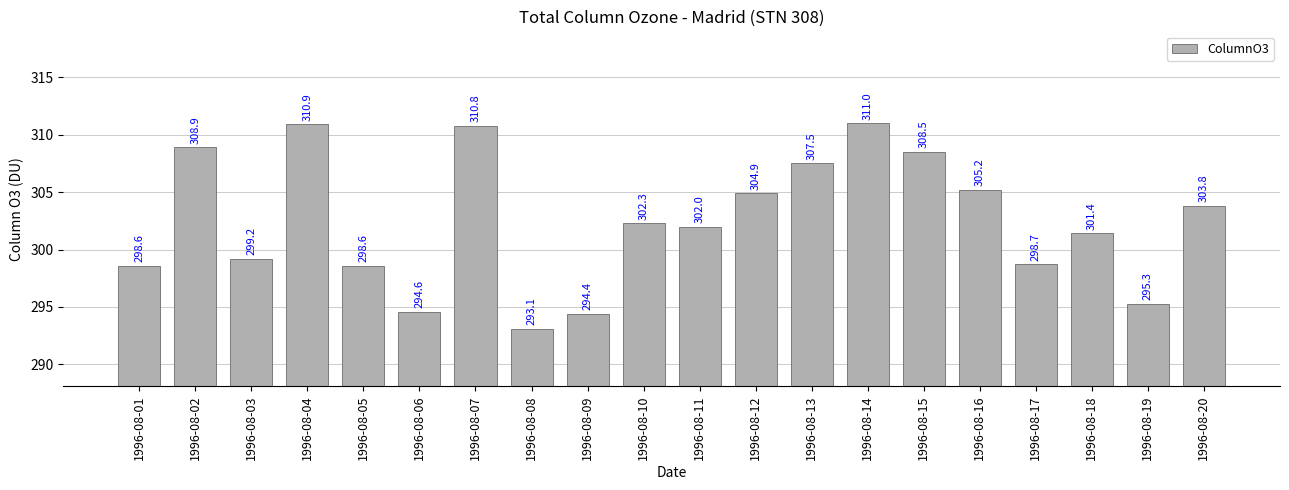

How many values are below 302?

9